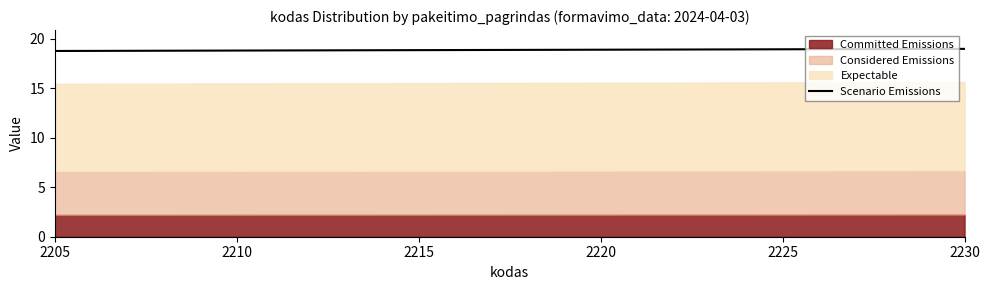

What is the sum of all values?

112.8